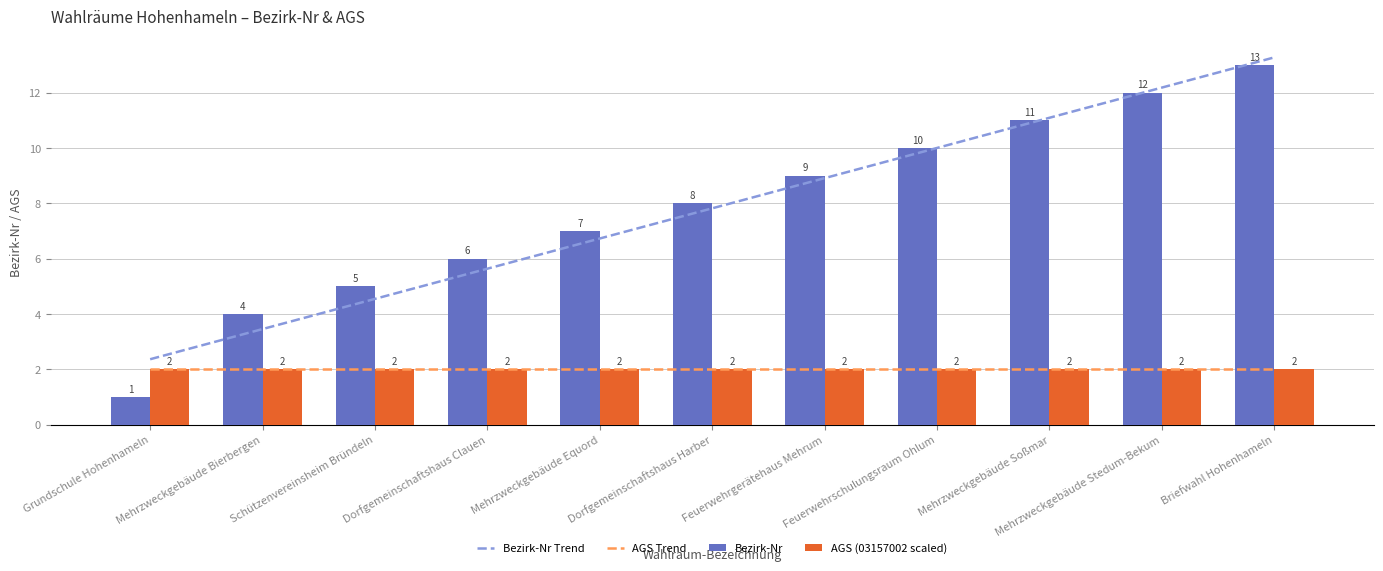

The value of Bezirk-Nr Trend at Mehrzweckgebäude Bierbergen is 1.8. True or false?

False